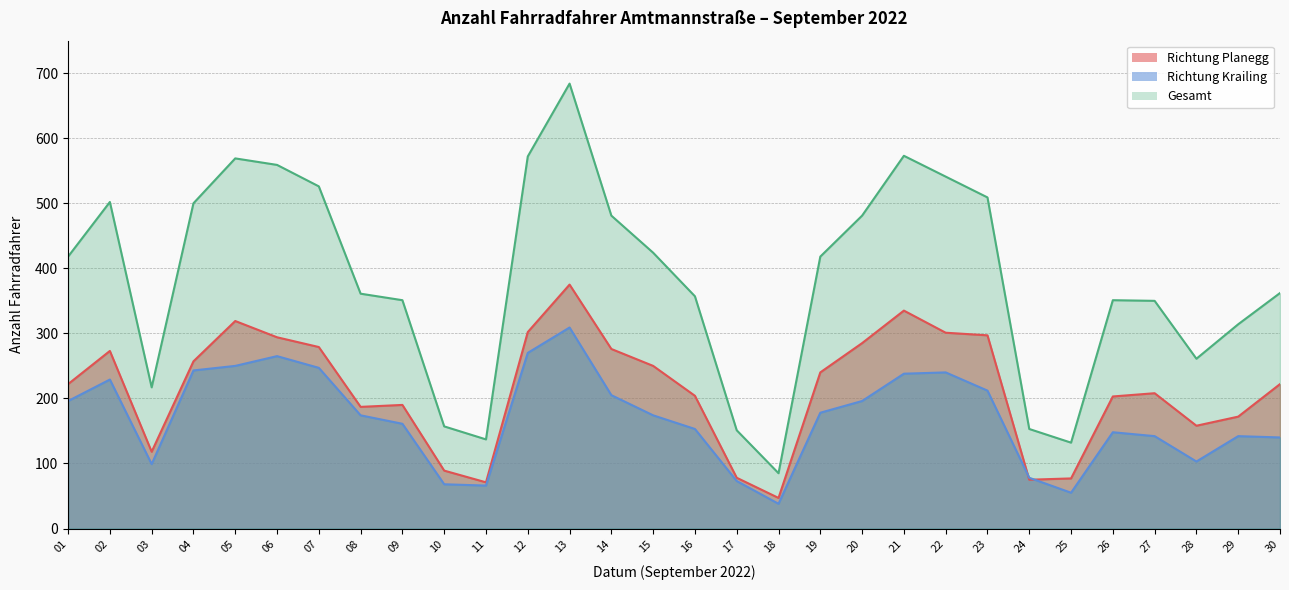

What are all the series names shown in the legend?

Richtung Planegg, Richtung Krailing, Gesamt